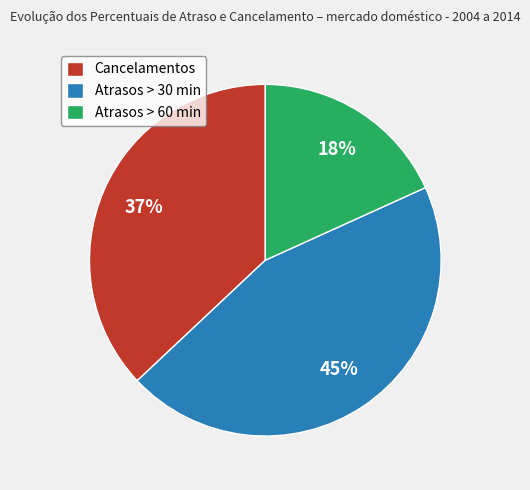

Does any single category account for the majority?

No